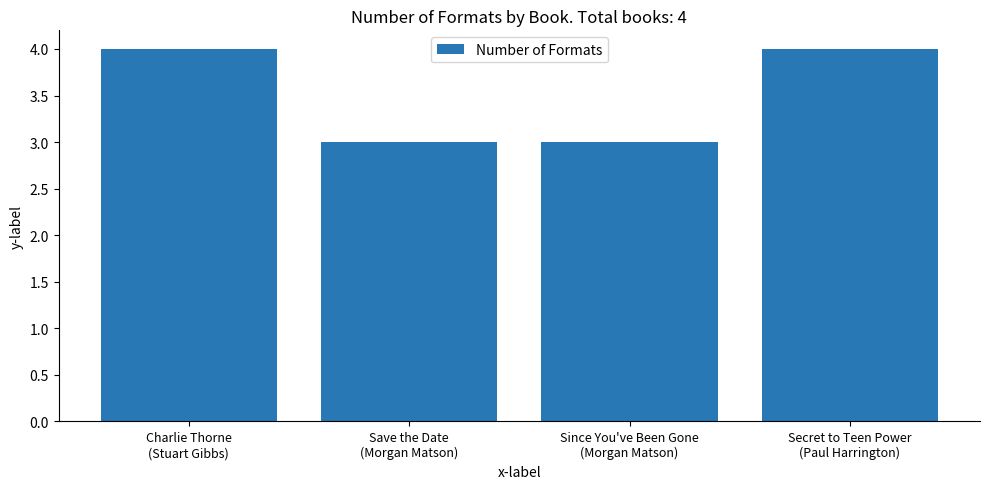

Reading right to left, list all the values displayed in this chart.

Secret to Teen Power
(Paul Harrington)=4	Since You've Been Gone
(Morgan Matson)=3	Save the Date
(Morgan Matson)=3	Charlie Thorne
(Stuart Gibbs)=4